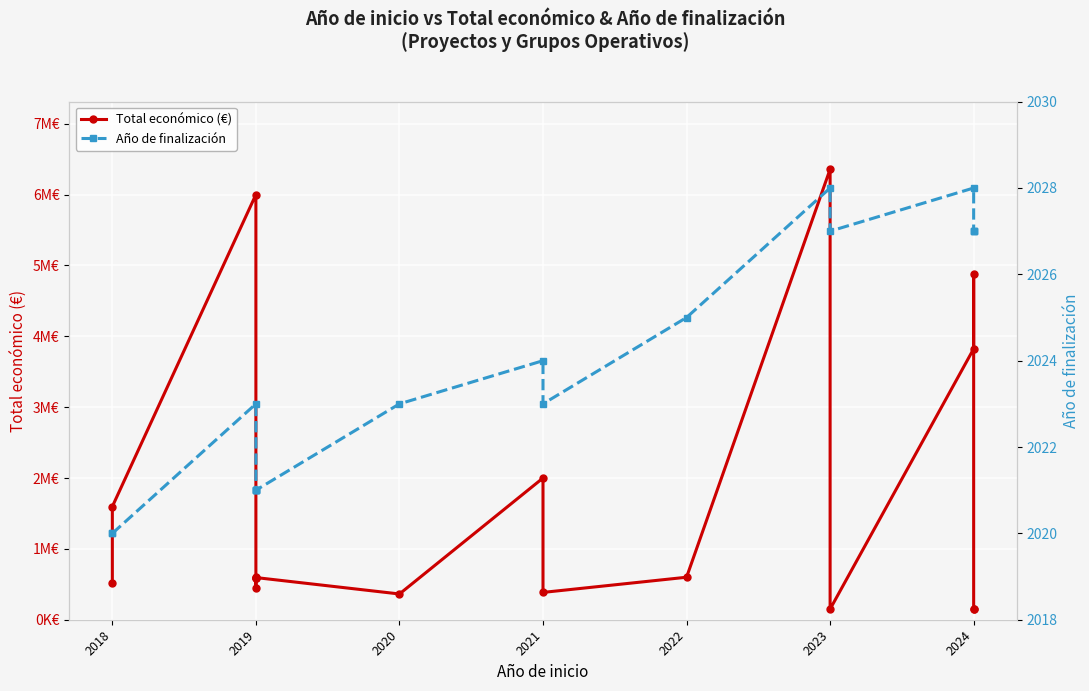

True or false: Año de finalización and Total económico (€) intersect in this chart.

False